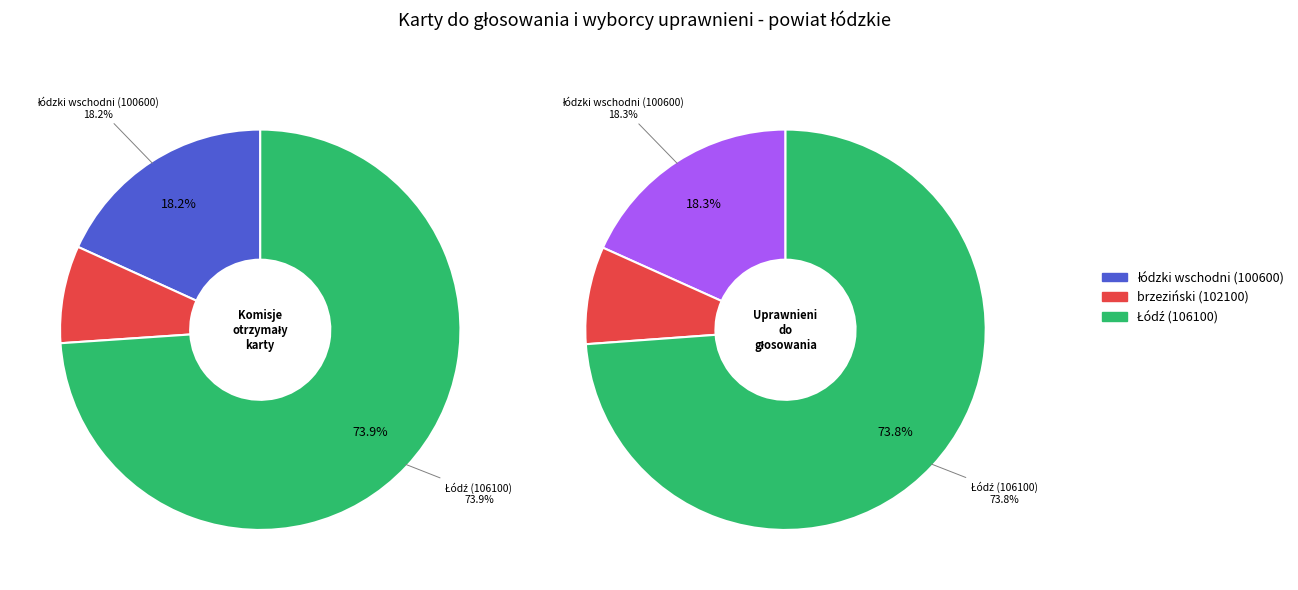

Rank the series at łódzki wschodni (100600) from lowest to highest value.

Komisje obwodowe otrzymały kart do głosowania, Liczba wyborców uprawnionych do głosowania